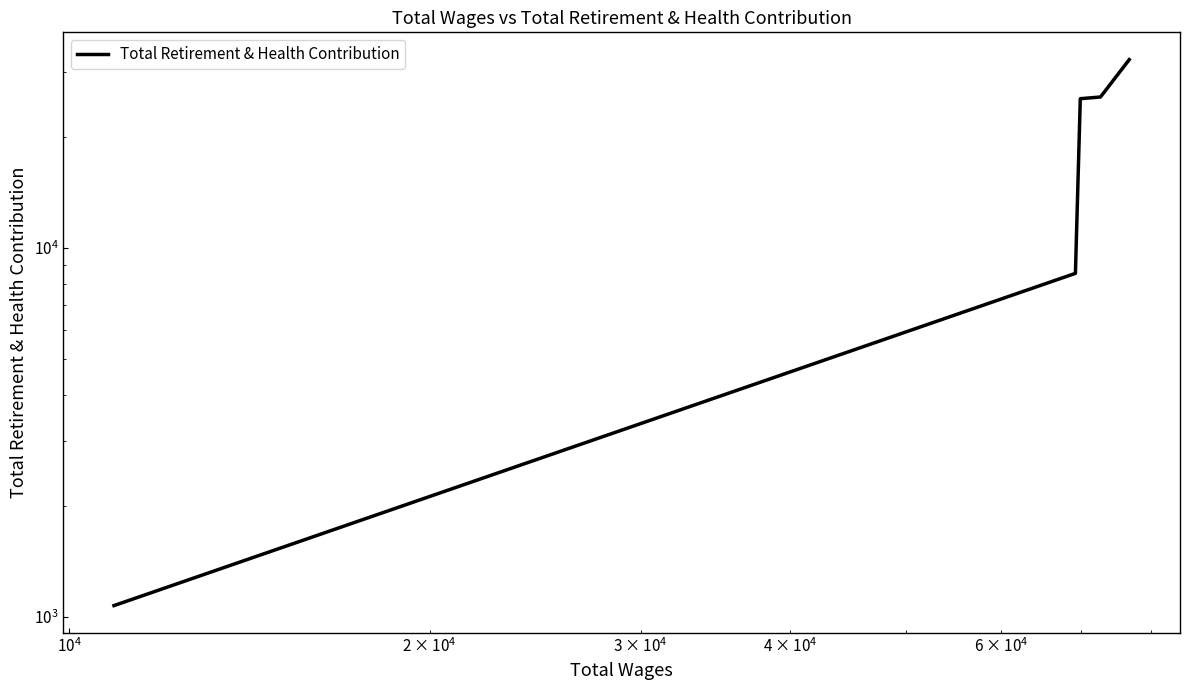

Reading left to right, transcribe all the data shown in this chart.

1071	8536	25421	25694	32448